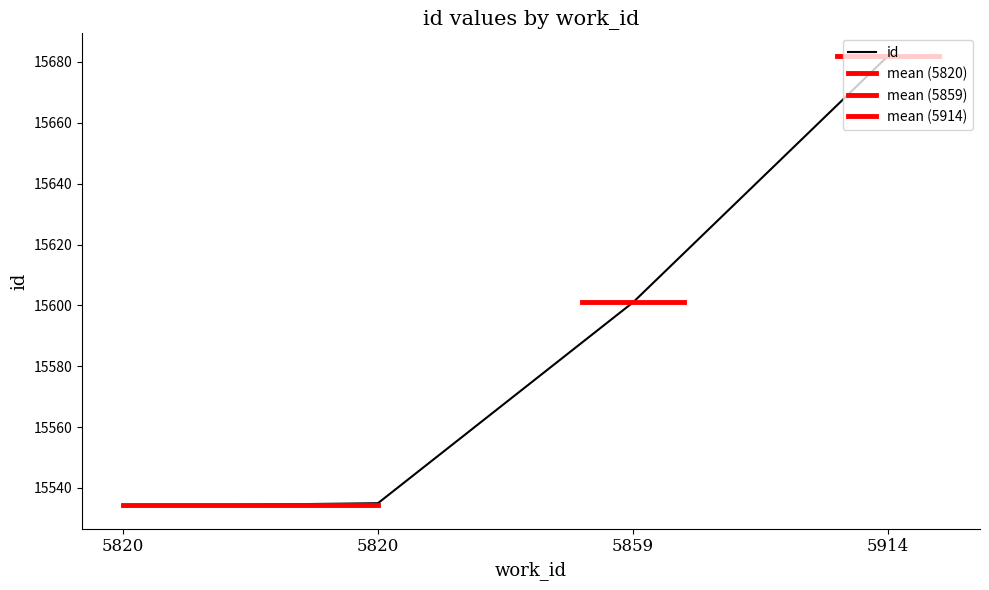

Which has a higher value, 5820 or 5820?

5820